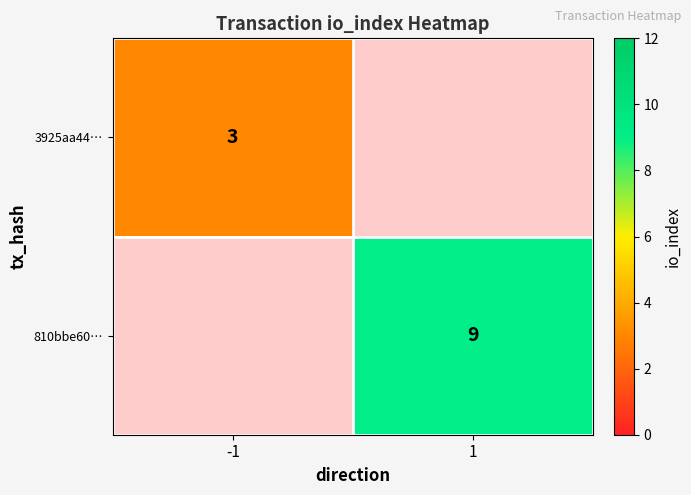

The value of 810bbe60… at 1 is 9. True or false?

True